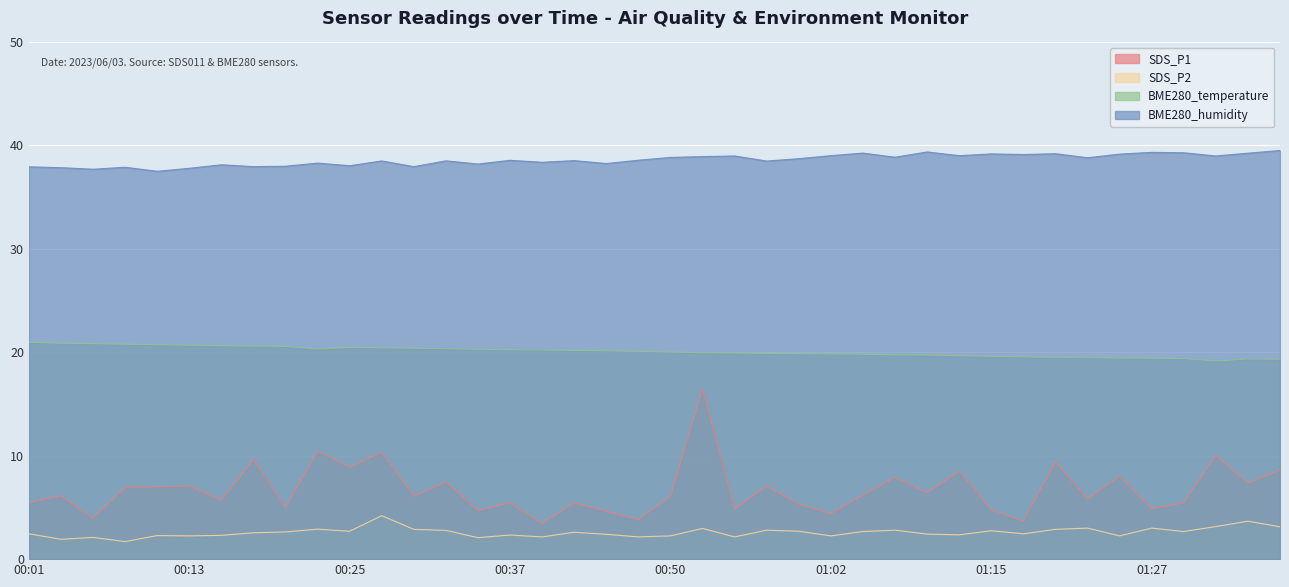

At 00:57, list the series in order from largest to smallest.

BME280_humidity, BME280_temperature, SDS_P1, SDS_P2